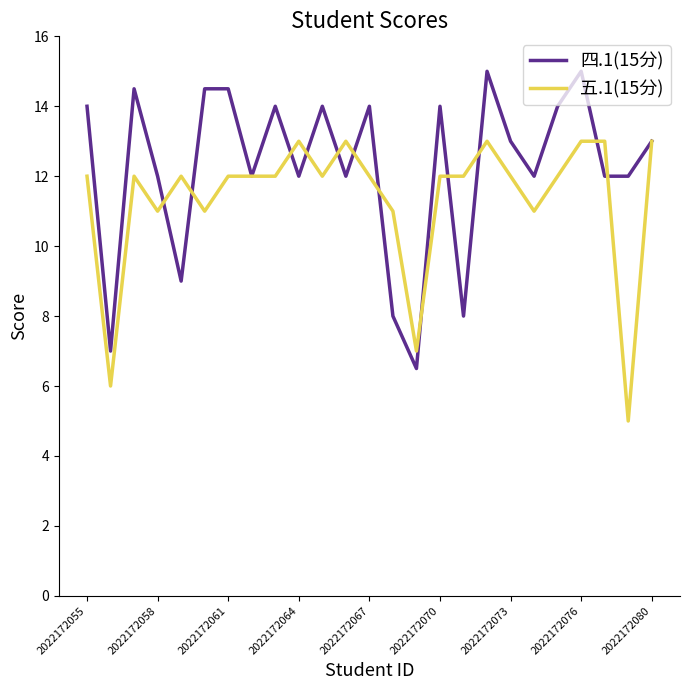

Which series has the largest total across all categories?

四.1(15分)